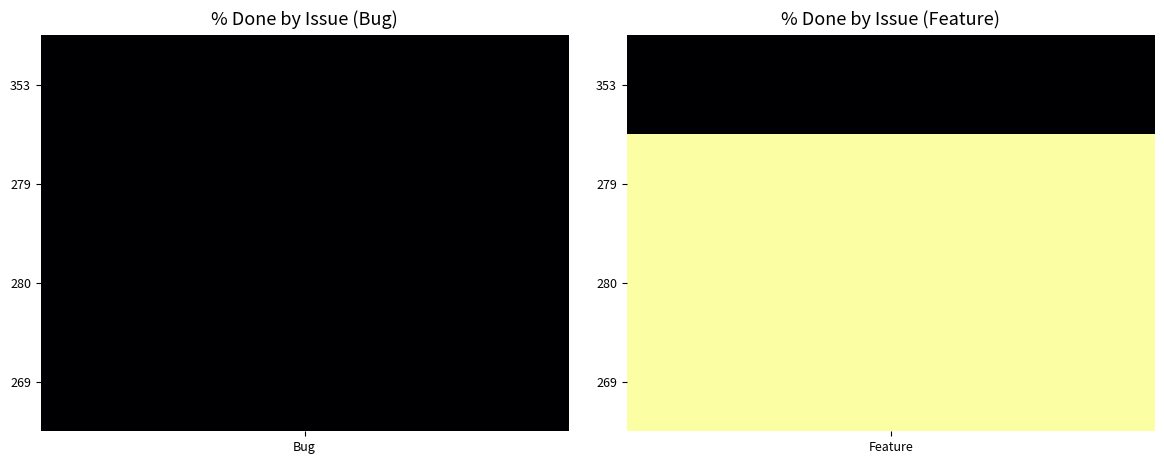

What is the sum of the 269 values at Feature and Bug?

100